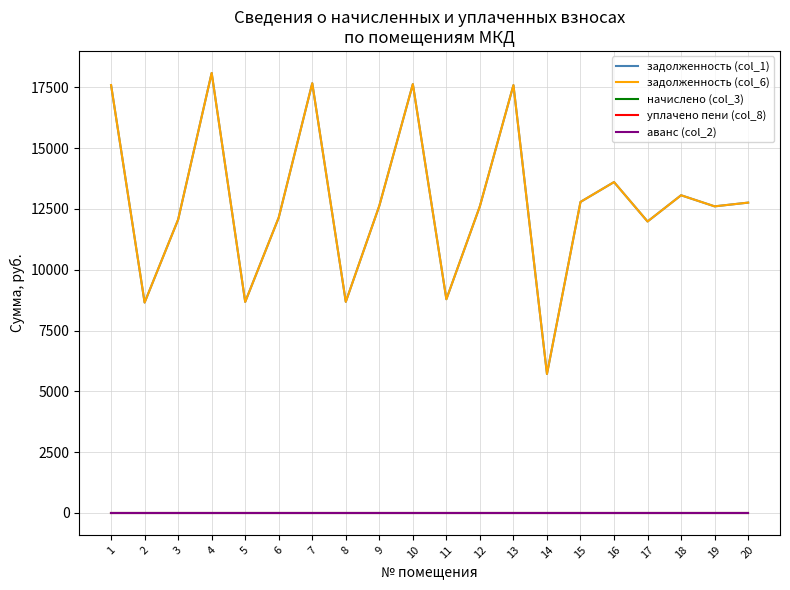

What is the value of the задолженность (col_1) point at the 15th from the left?

12787.6